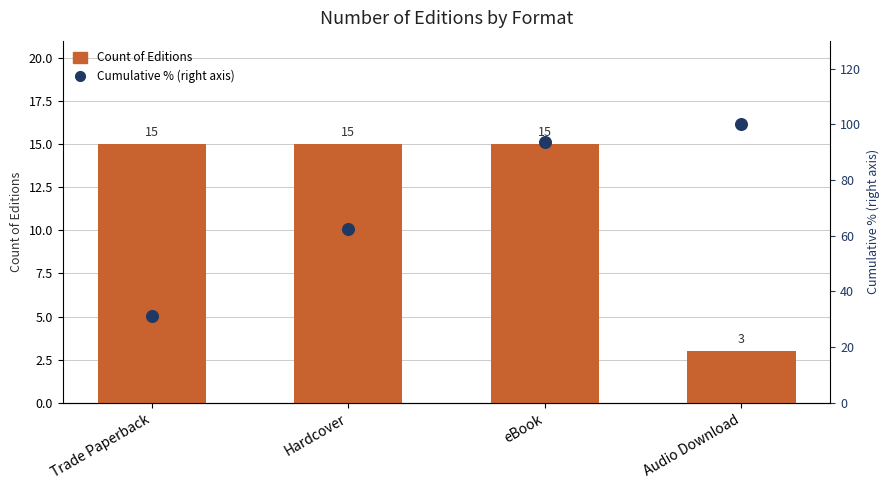

Which series has the largest total across all categories?

Cumulative % (right axis)